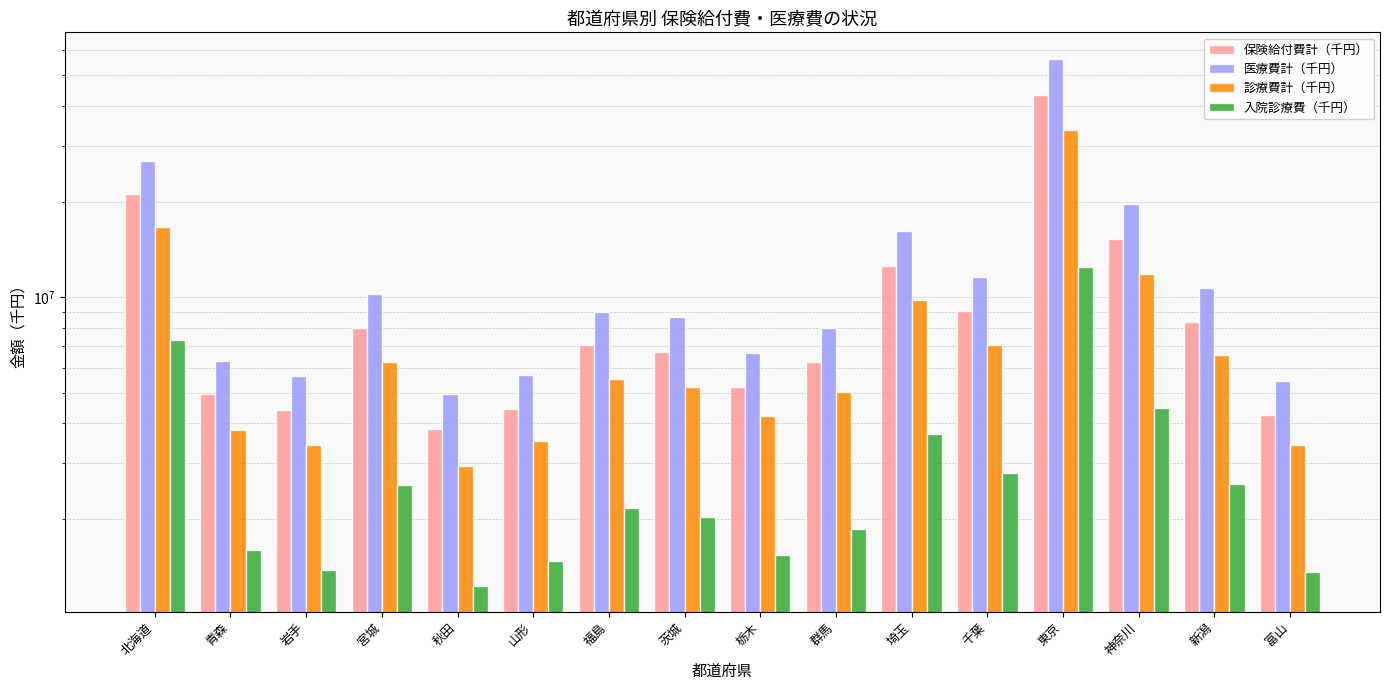

True or false: 診療費計（千円） has a value of 11210824.9 at 千葉.

False